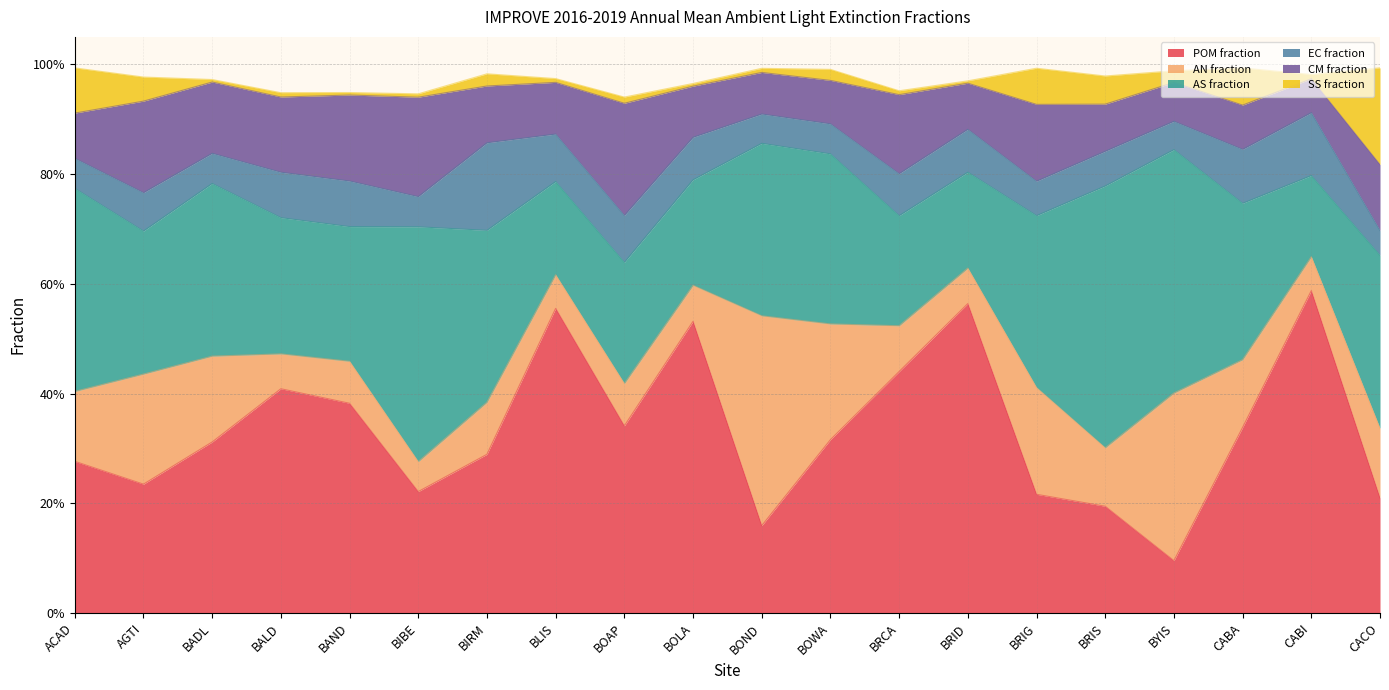

Which series ends up on top after the final intersection of EC fraction and CM fraction?

CM fraction